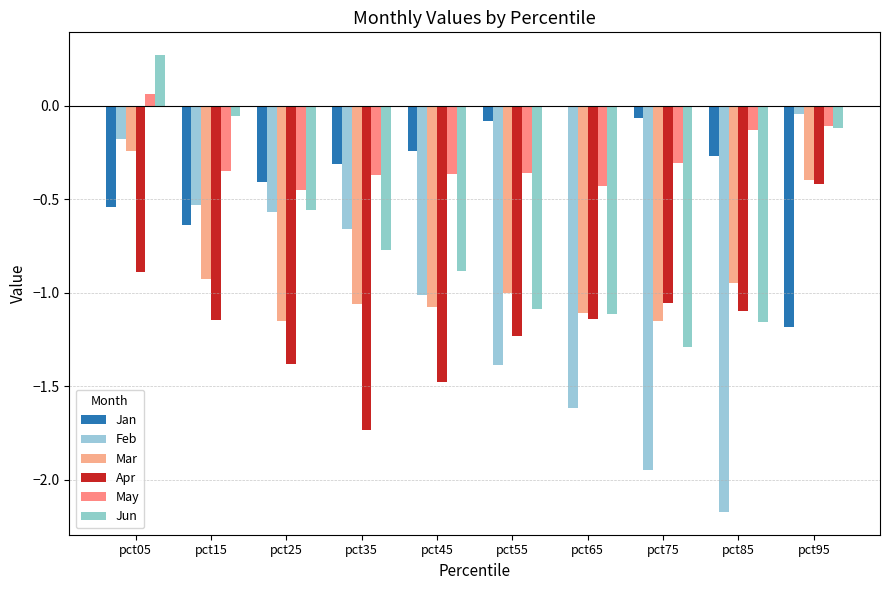

What is the average value of the Feb series?

-1.0